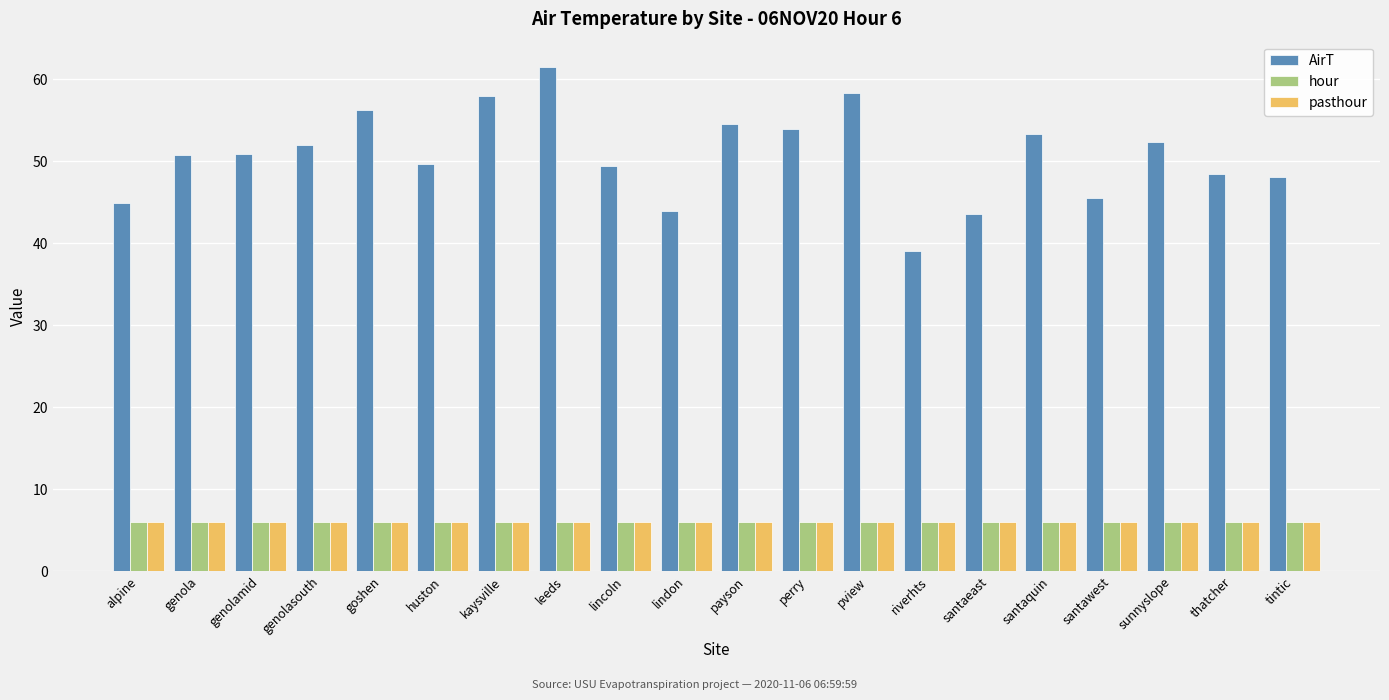

How many bars are there in each group?

3